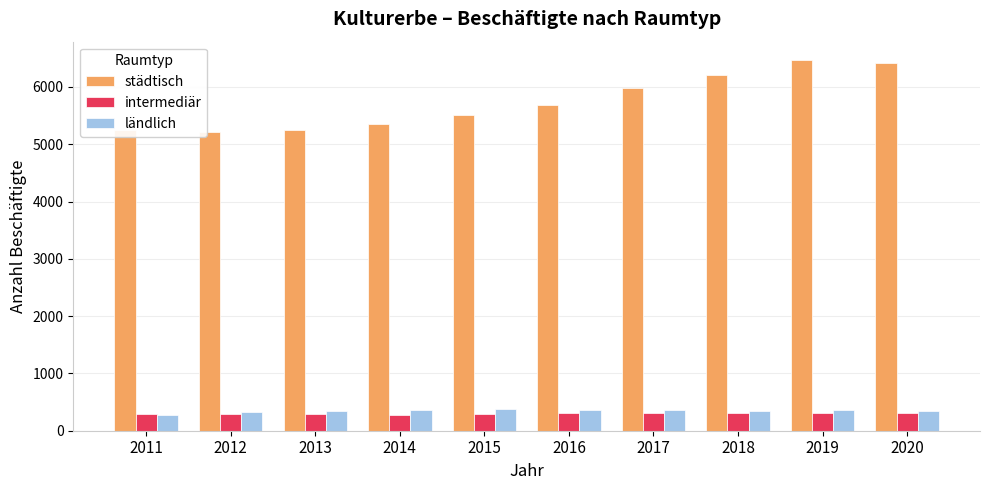

How many bars are there in total?

30